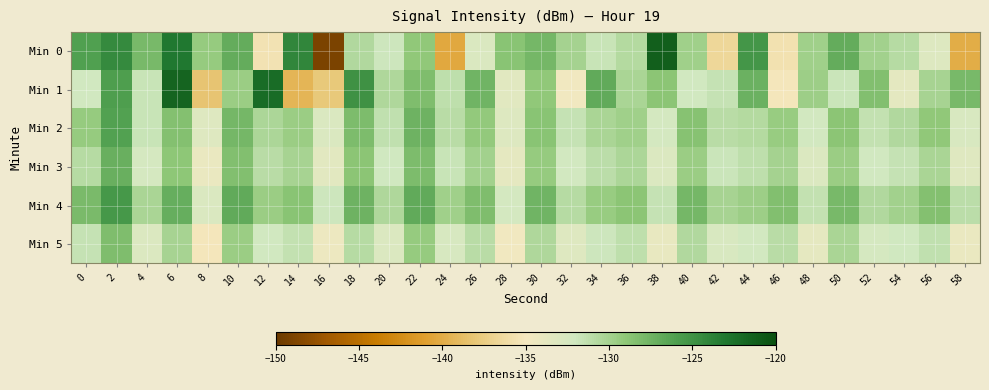

At which category is the sum across all series the highest?

2